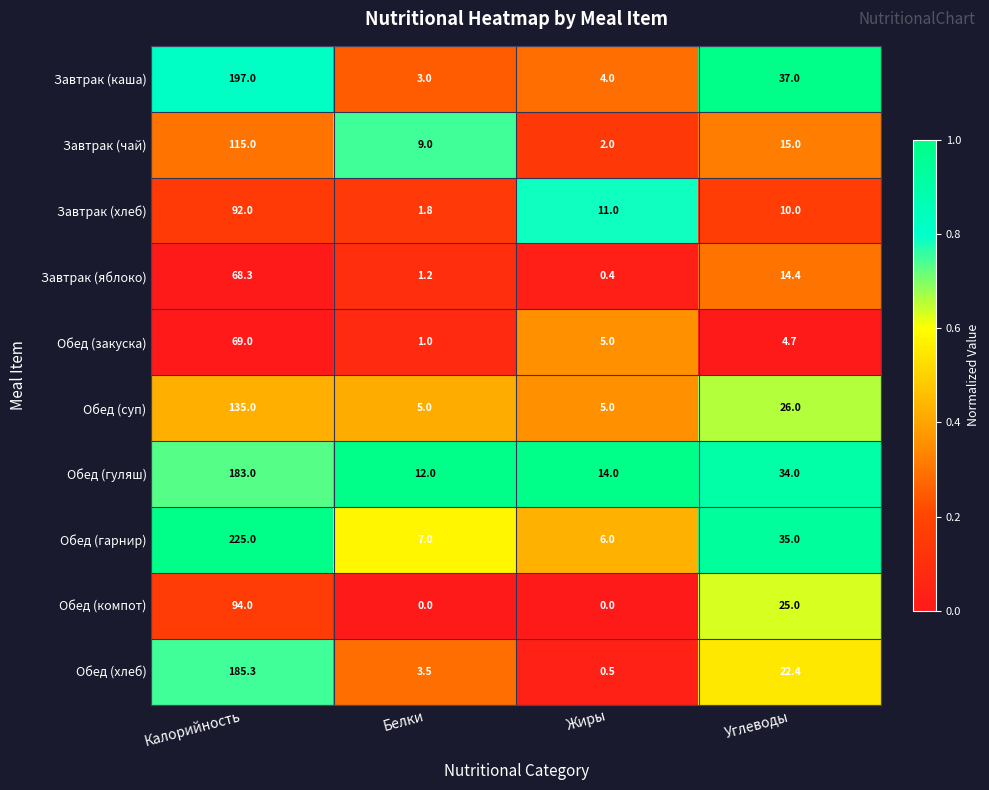

At which category is the sum across all series the highest?

Калорийность